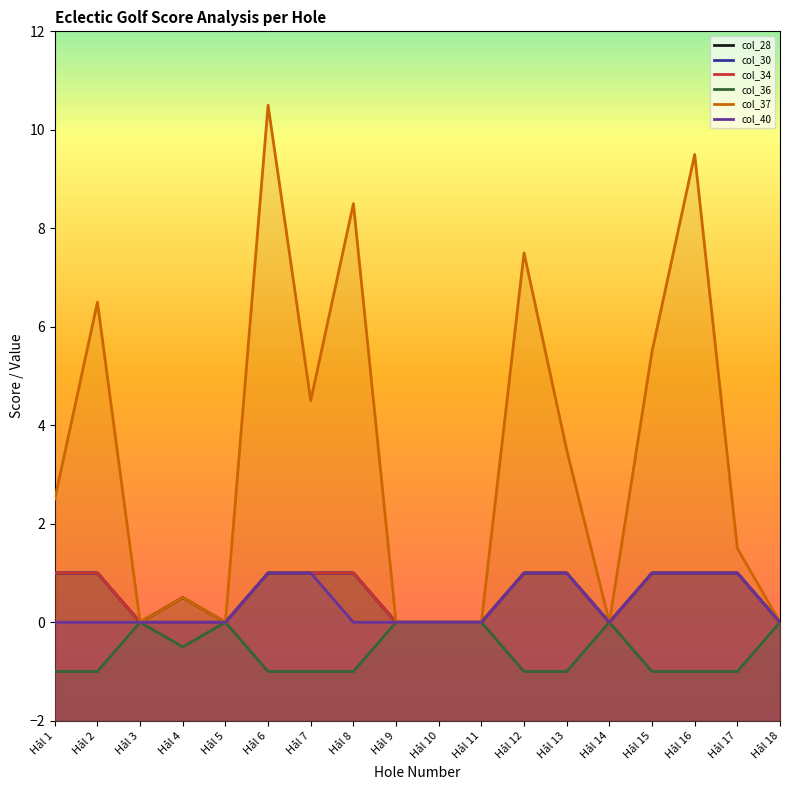

What is the average value of the col_37 series?

3.4